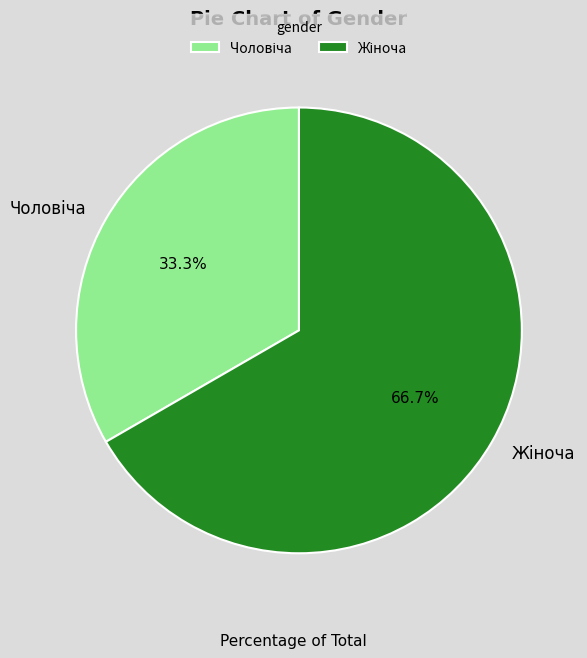

To the nearest percent, what is the average slice percentage?

50%